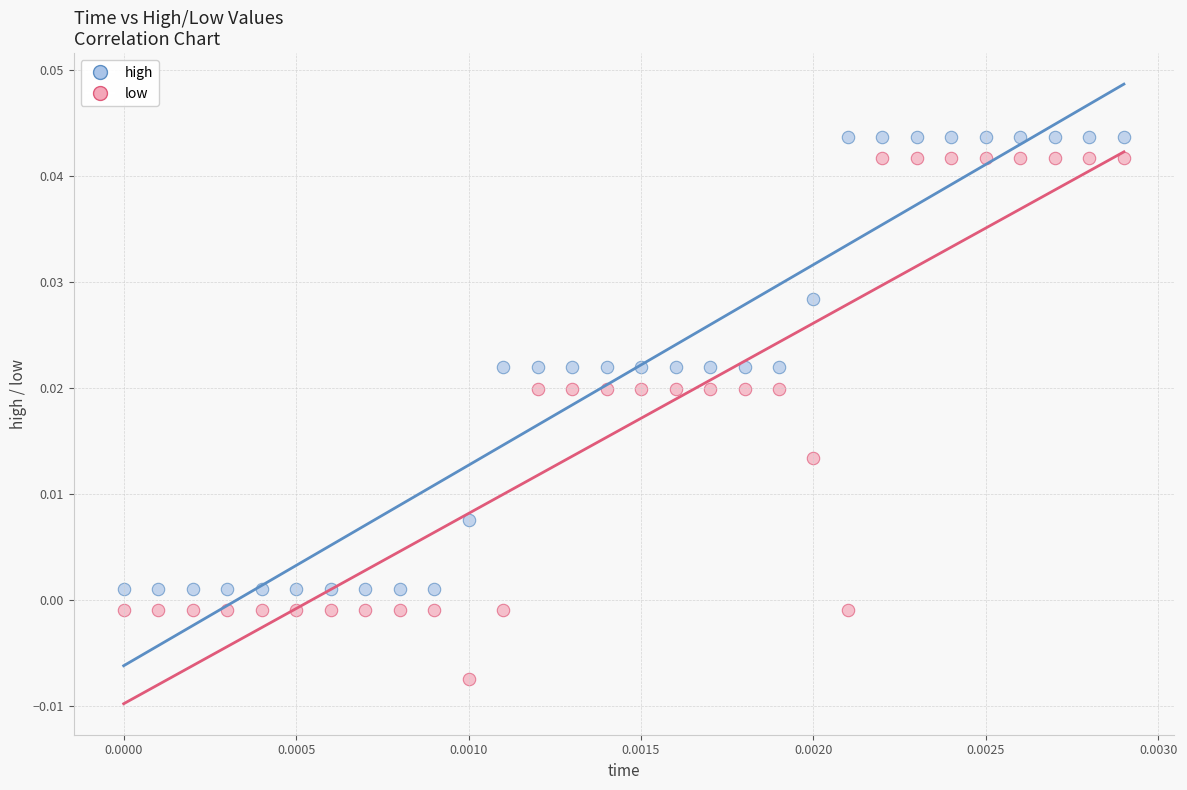

What are all the series names shown in the legend?

high, low